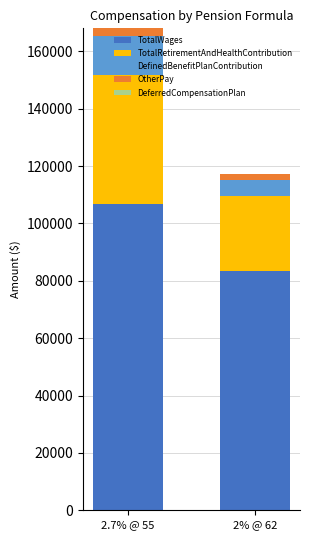

At which category is the sum across all series the highest?

2.7% @ 55